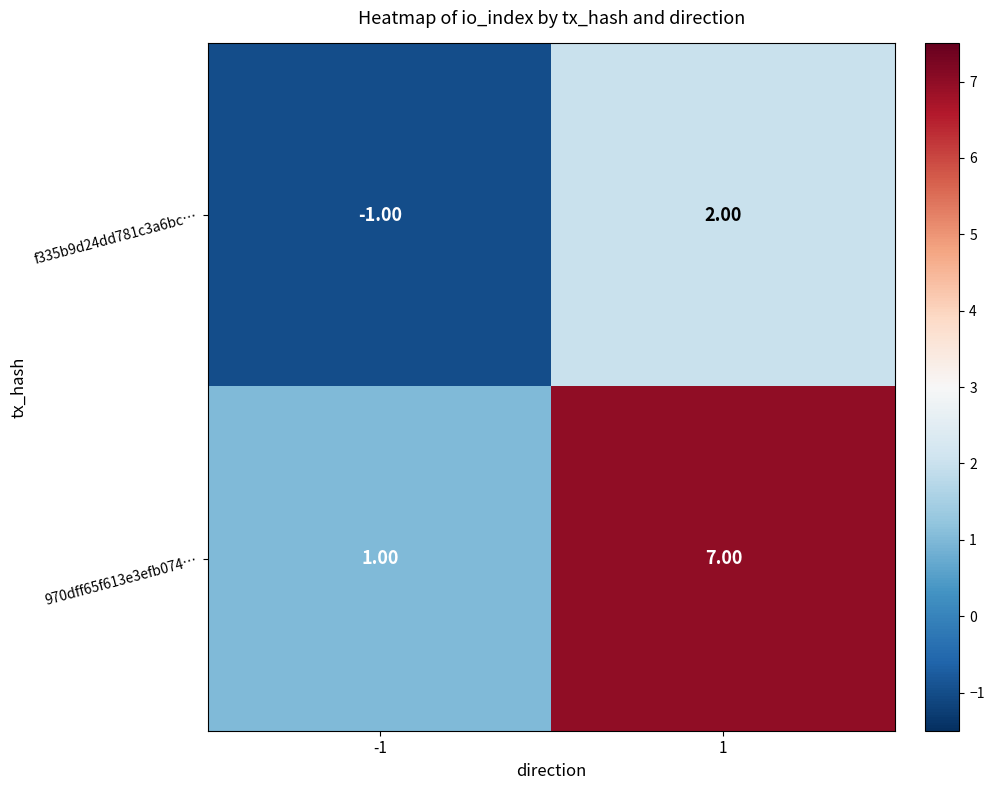

What is the sum of all 970dff65f613e3efb074… values?

8